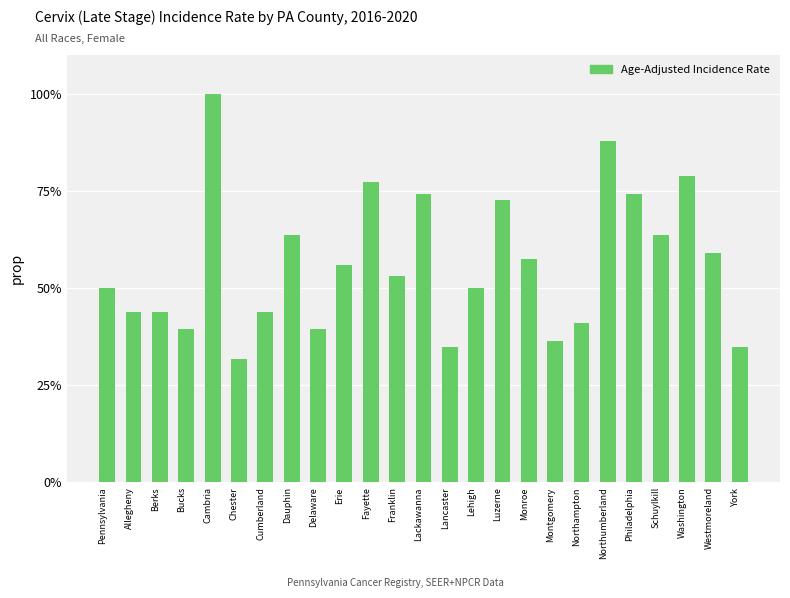

Does the chart contain any negative values?

No